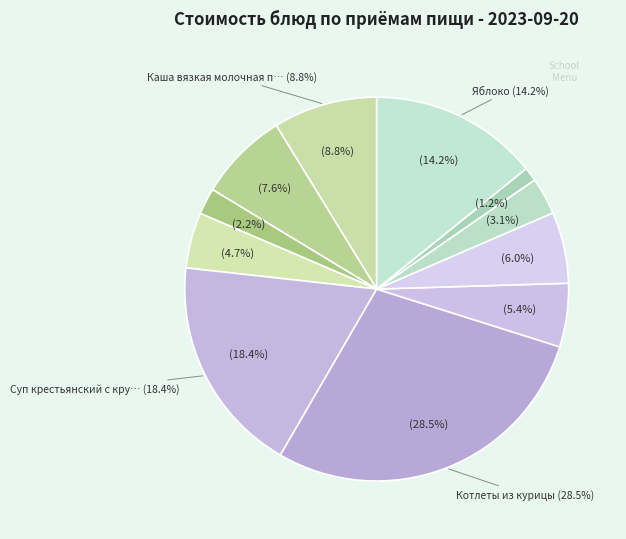

Do Каша вязкая молочная пшённая and Хлеб пшеничный (обед) together represent more than half of the pie?

No